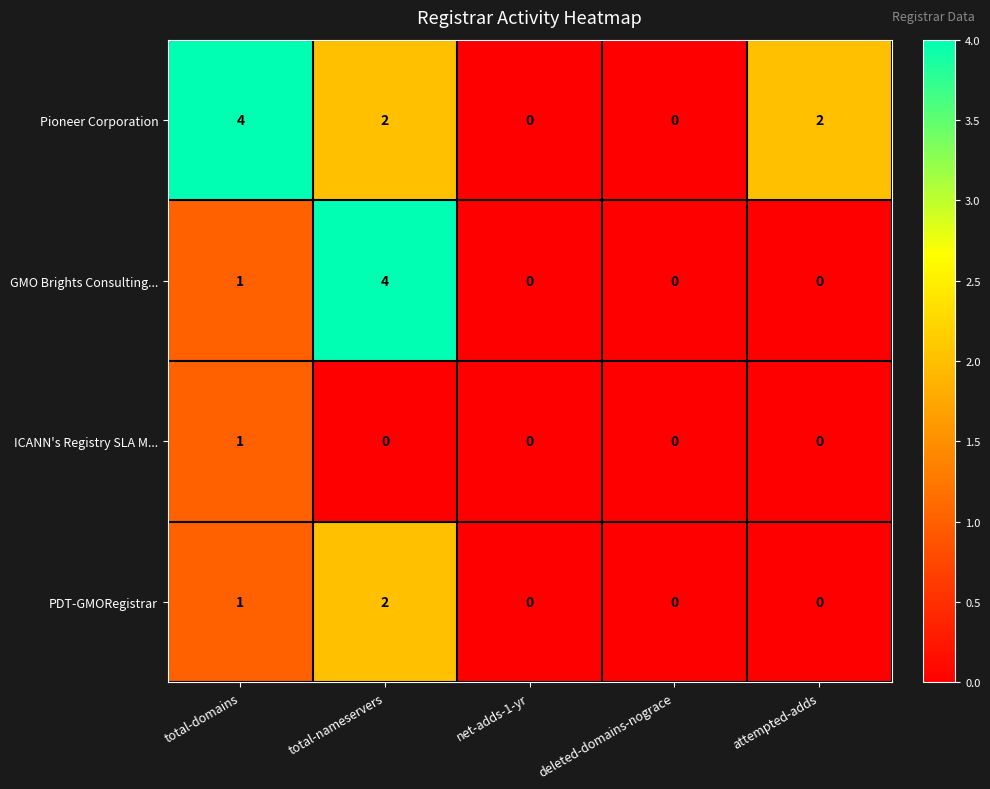

What is the greatest value displayed?

4